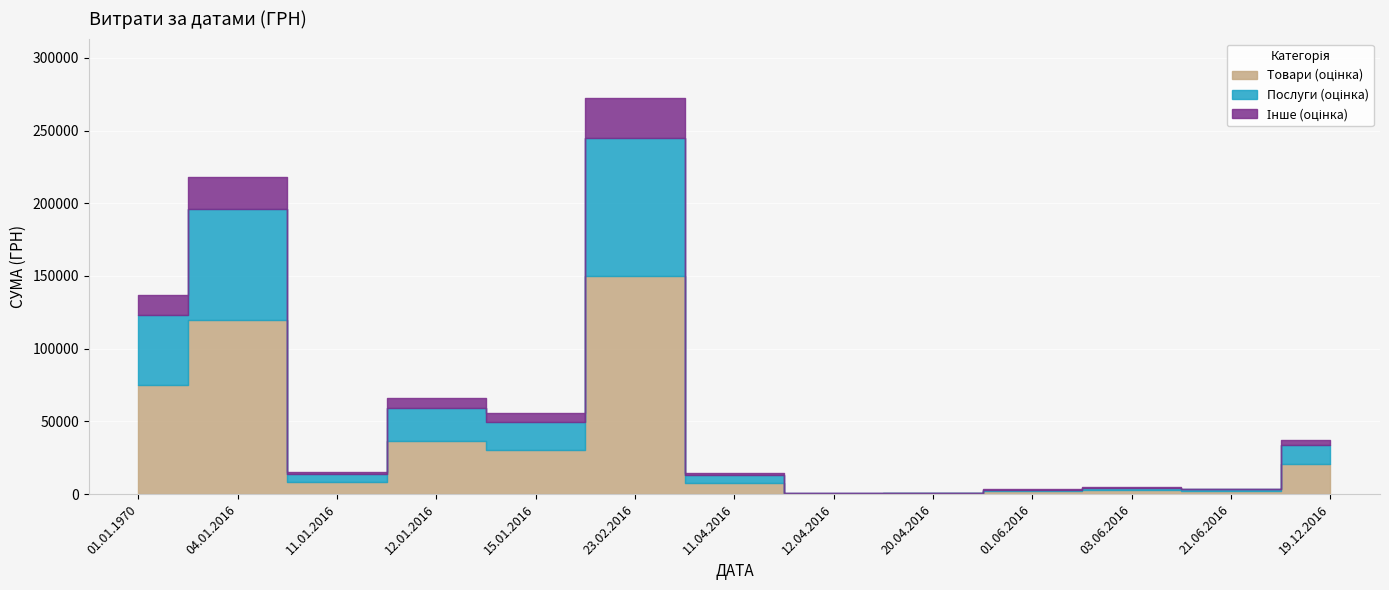

What is the difference between the maximum and second lowest values?

271471.2